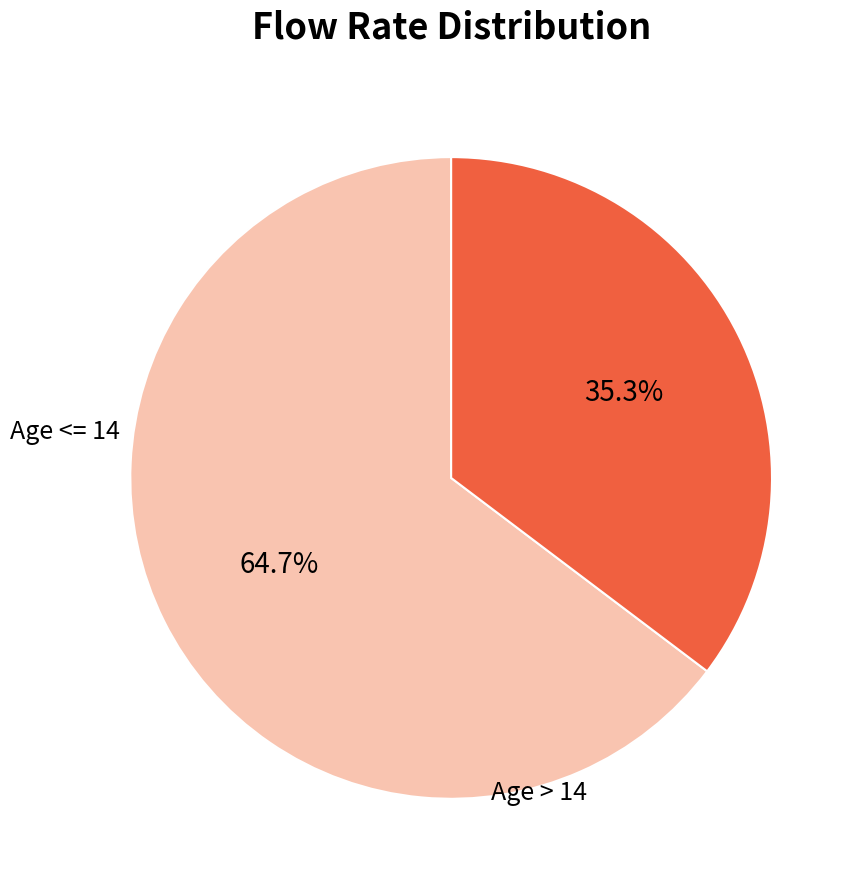

Is there a majority slice in this chart?

Yes